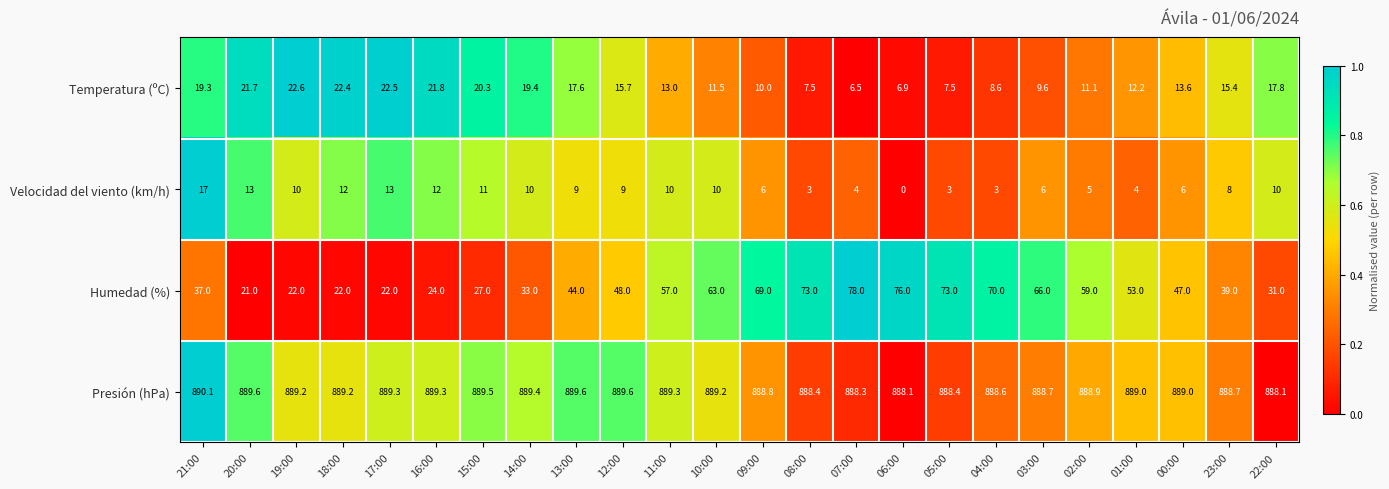

Rank the series by their maximum value, from highest to lowest.

Presión (hPa), Humedad (%), Temperatura (ºC), Velocidad del viento (km/h)